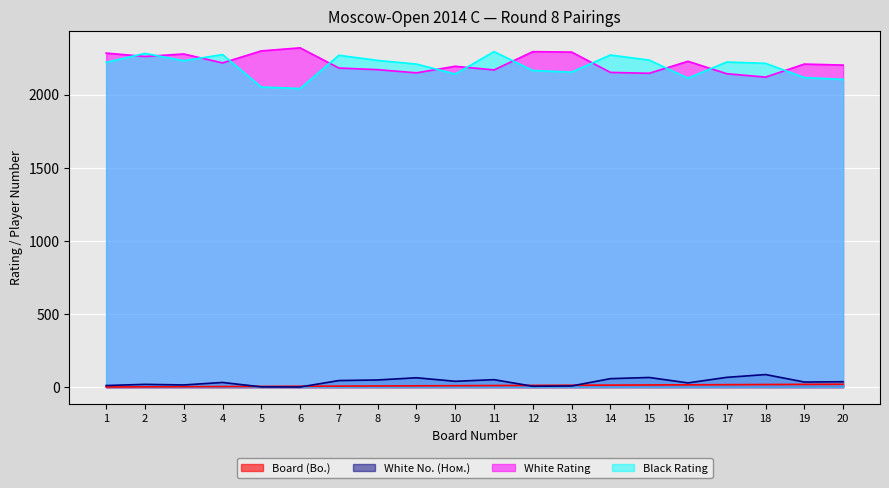

Which has a higher value, 14 or 1?

14